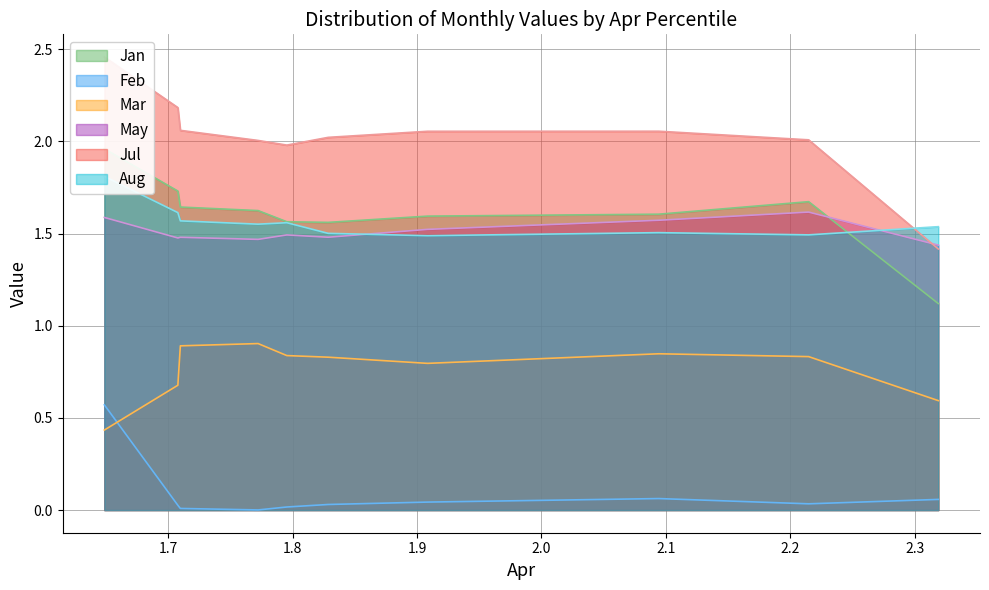

Between pct05 and pct65, which series saw the biggest shift?

Feb